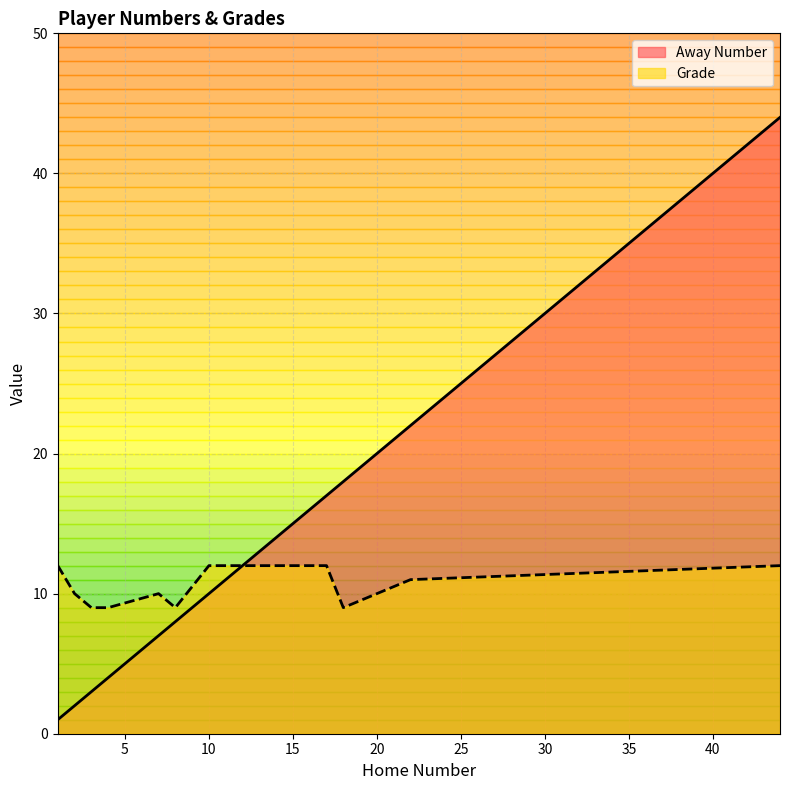

What is the value of the Away Number point at the 2nd from the left?

2